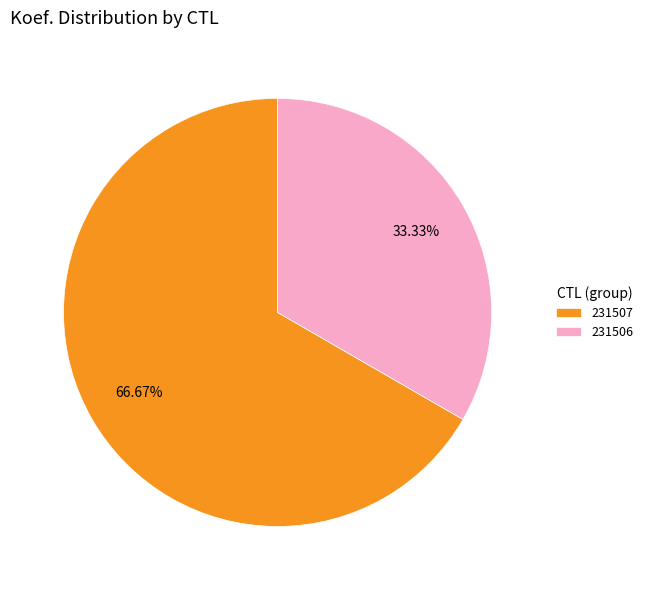

What is the ratio of the value at 231507 to the value at 231506?

2.0